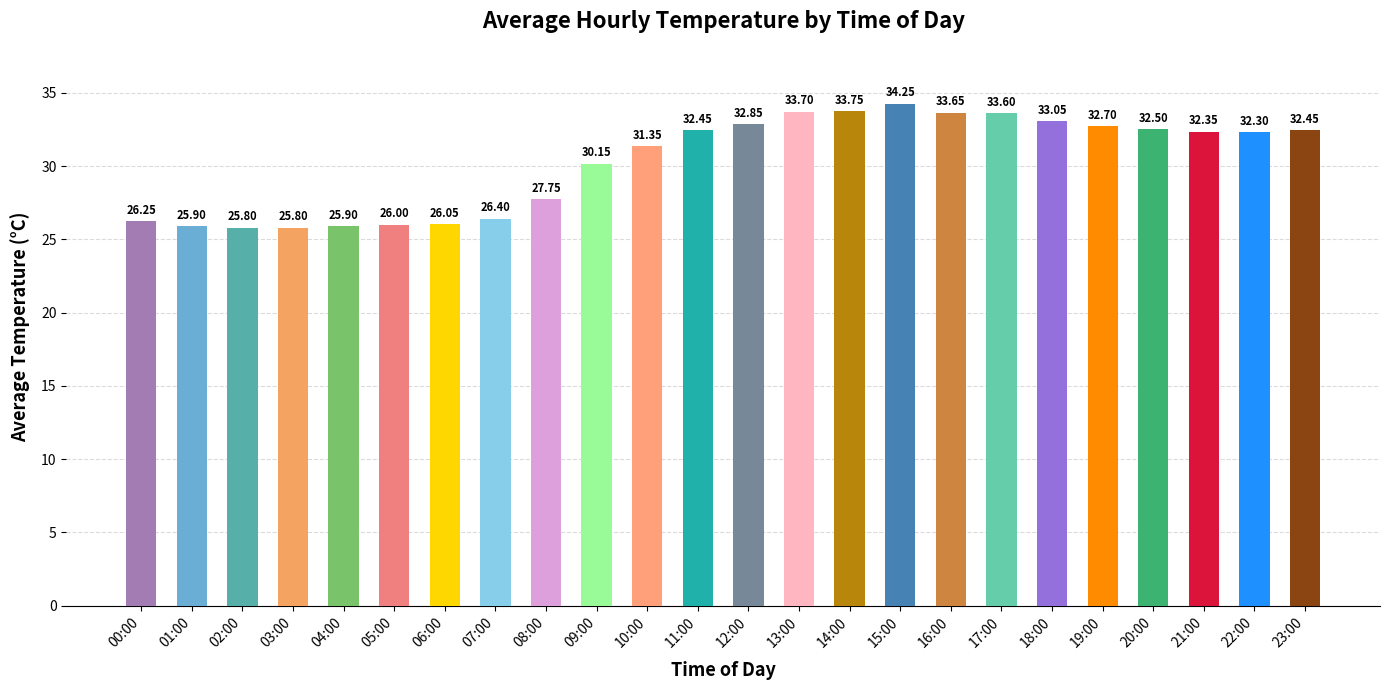

What position from the right is 19:00?

5